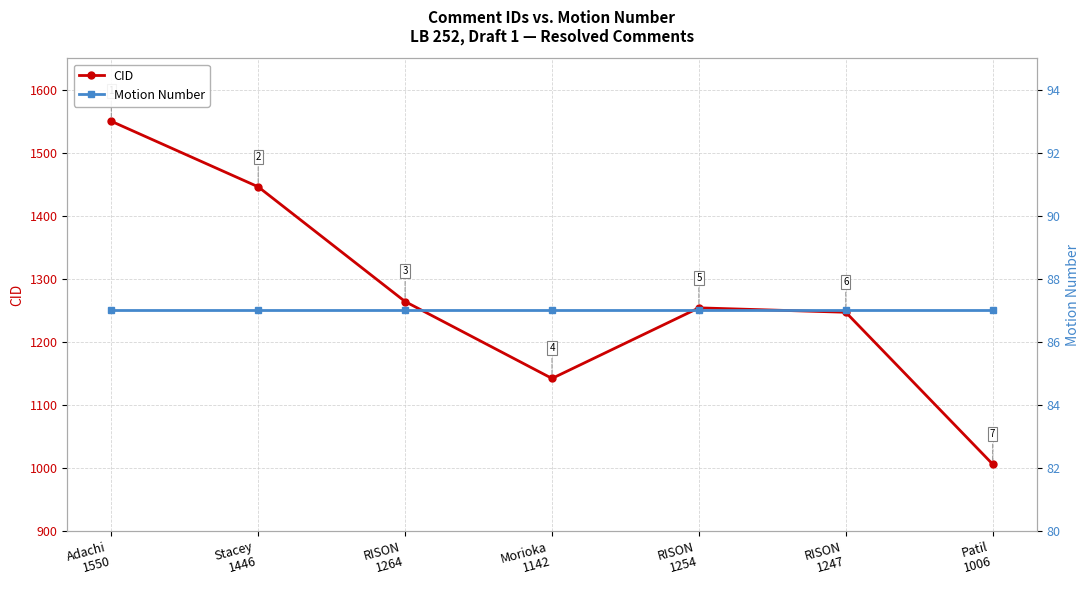

At which category does the chart reach its minimum across all series?

Adachi
1550